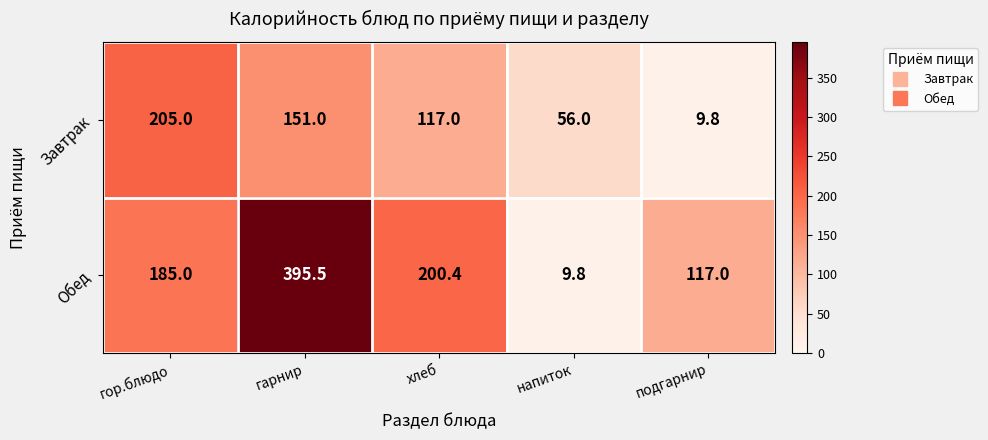

The Завтрак series shows 14.1 at напиток. True or false?

False